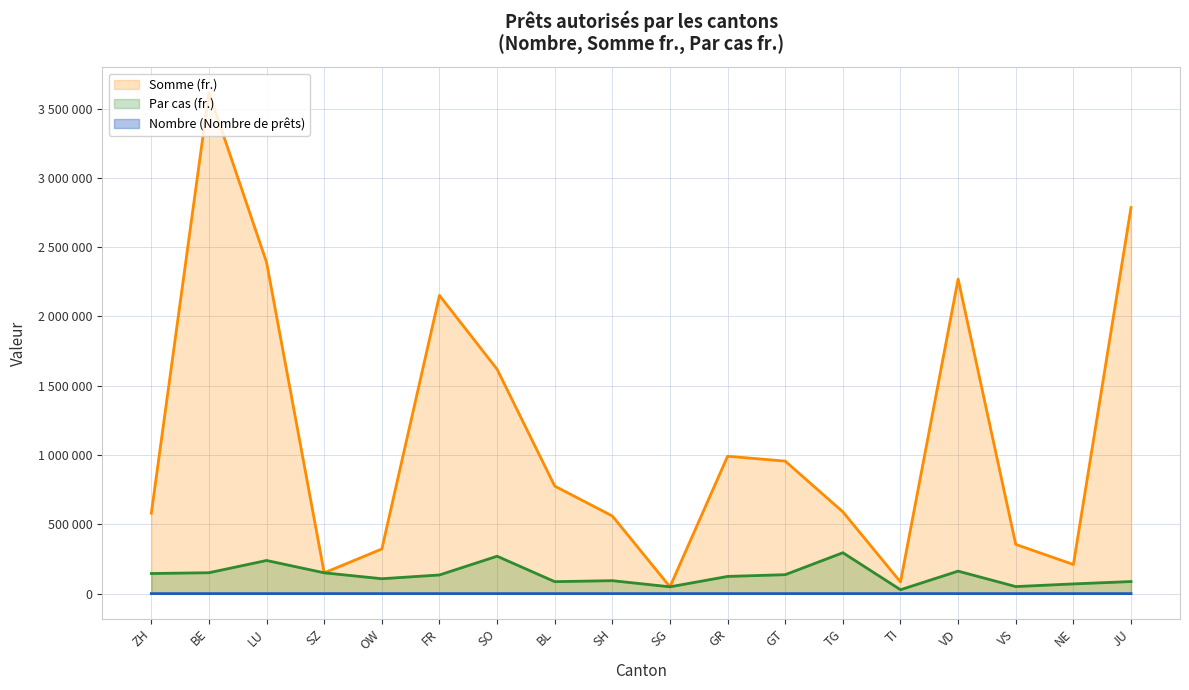

What is the label of the 7th point from the left?

SO